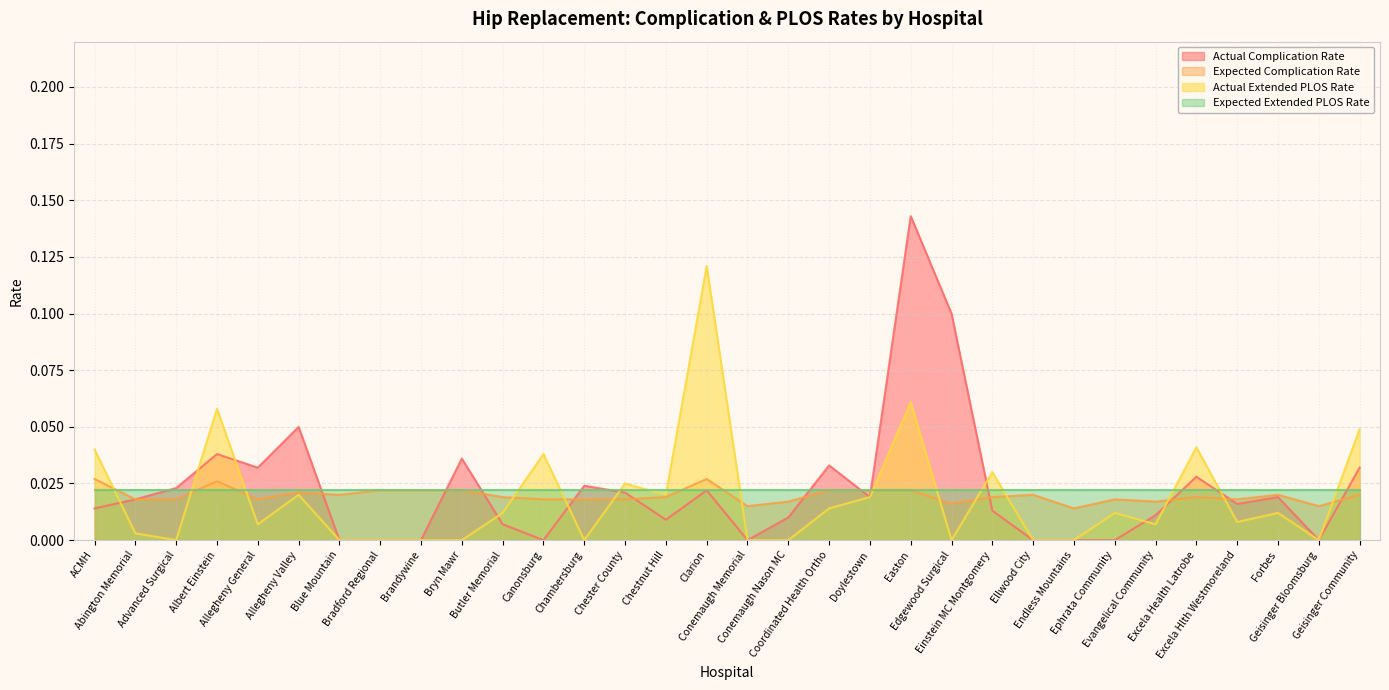

Which category has the highest value in the Actual Complication Rate series?

Easton